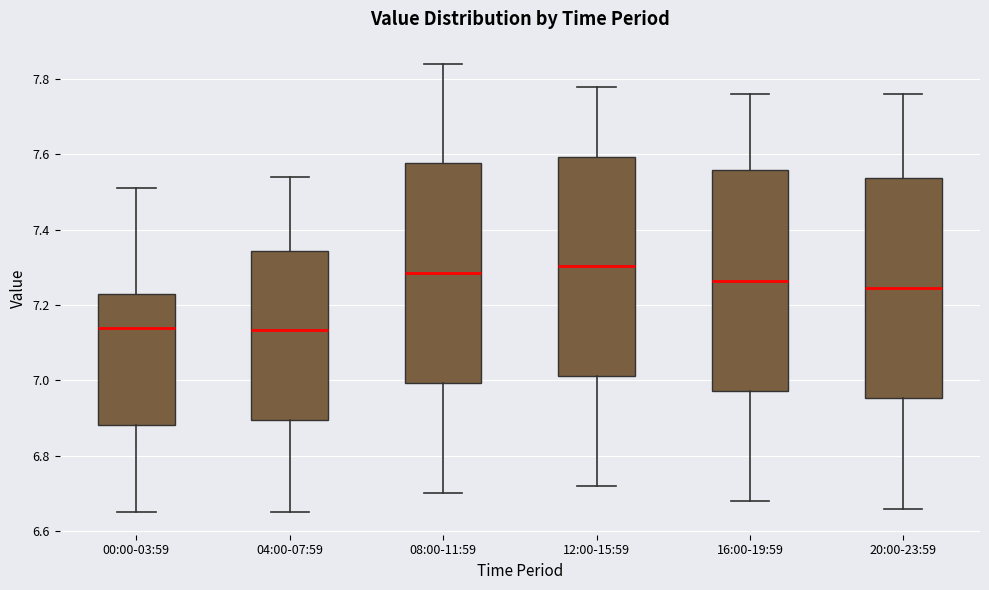

Reading left to right, transcribe this box plot: for each box, give where its median line is, the range the box spans, and where its two whiskers end, as read against the y-axis. The values are not printed on the chart, so give them approximately, as read against the axis.

00:00-03:59: median 7.14, box 6.88 to 7.24, whiskers 6.66 to 7.52
04:00-07:59: median 7.14, box 6.90 to 7.34, whiskers 6.66 to 7.54
08:00-11:59: median 7.28, box 7.00 to 7.58, whiskers 6.70 to 7.84
12:00-15:59: median 7.30, box 7.02 to 7.60, whiskers 6.72 to 7.78
16:00-19:59: median 7.26, box 6.98 to 7.56, whiskers 6.68 to 7.76
20:00-23:59: median 7.24, box 6.96 to 7.54, whiskers 6.66 to 7.76